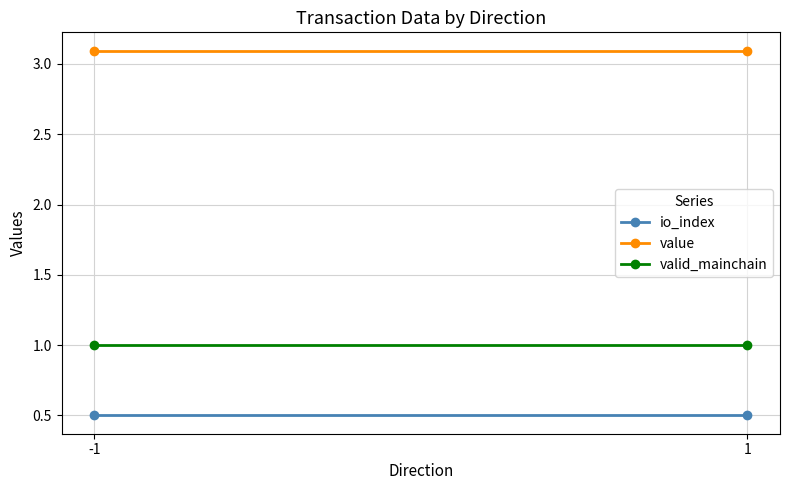

The value of value at -1 is 4.6. True or false?

False